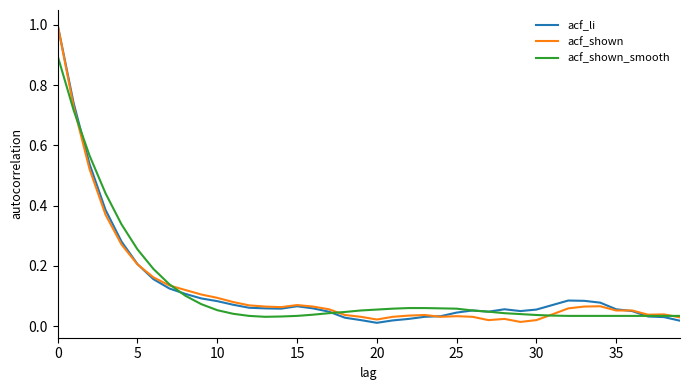

What is the greatest value displayed?

1.0